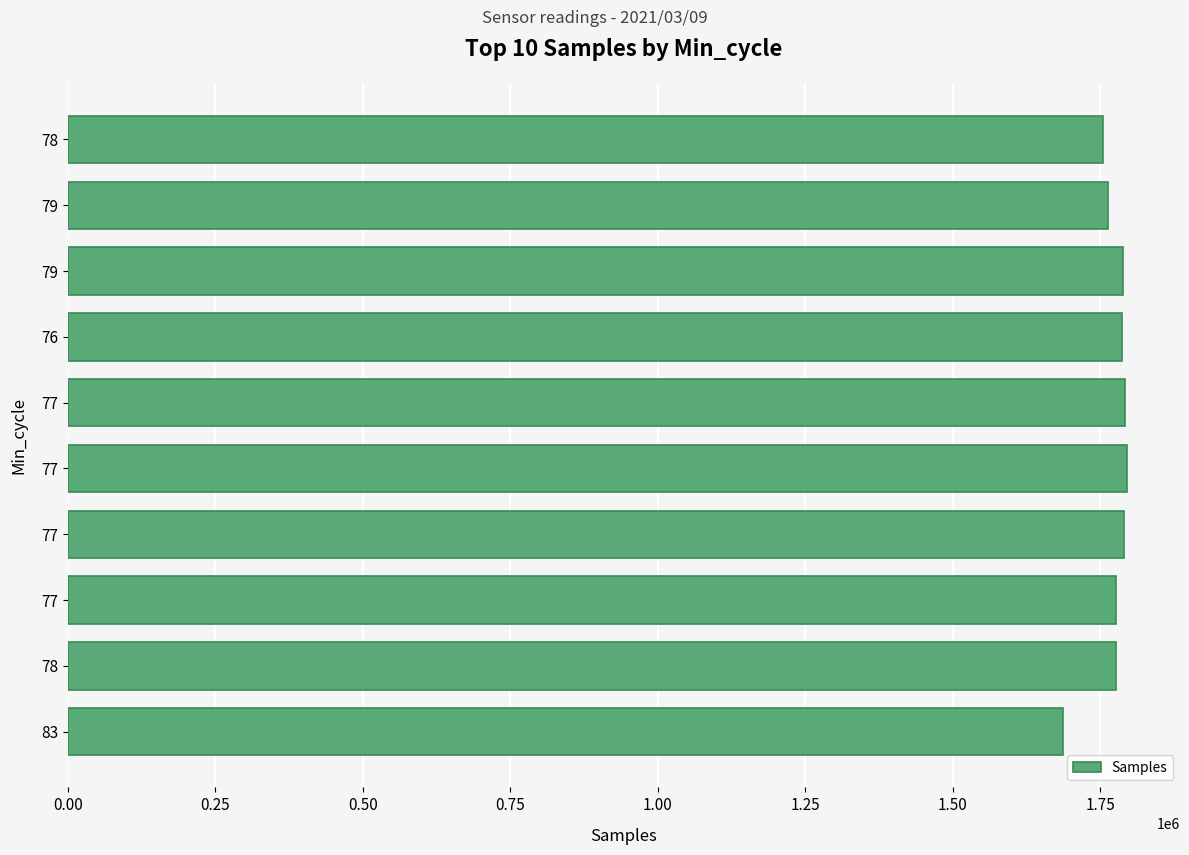

How many data points are less than 1786072?

5